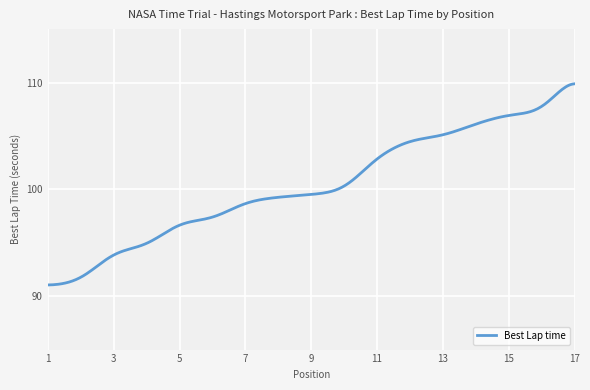

What is the greatest value displayed?

109.9